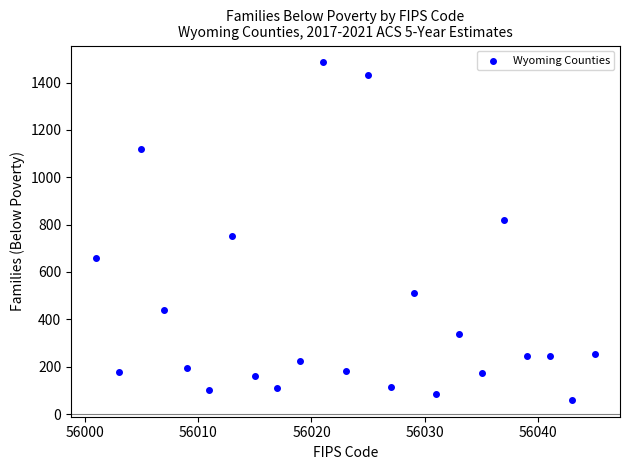

What Y value in the scatter plot is closest to 772?

750